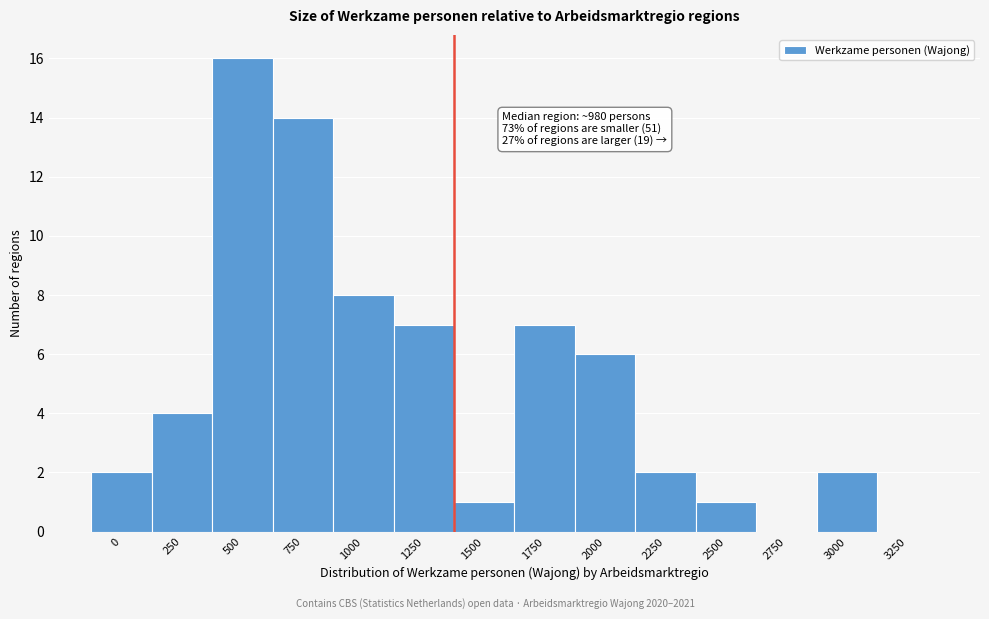

Reading right to left, list all the values displayed in this chart.

3250=0	3000=2	2750=0	2500=1	2250=2	2000=6	1750=7	1500=1	1250=7	1000=8	750=14	500=16	250=4	0=2